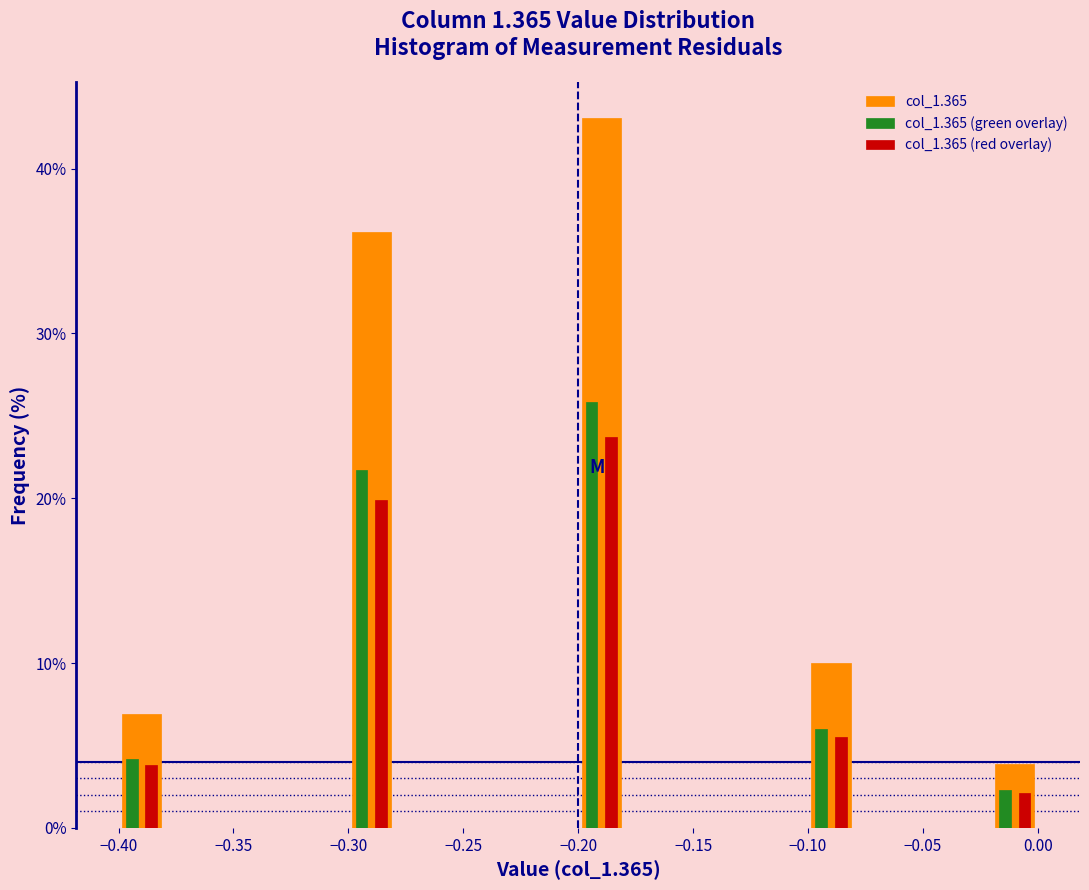

What is the height of the col_1.365 (green overlay) bar covering -0.40 to -0.38 on the x-axis? The values are not printed on the chart, so give them approximately, as read against the axis.

4